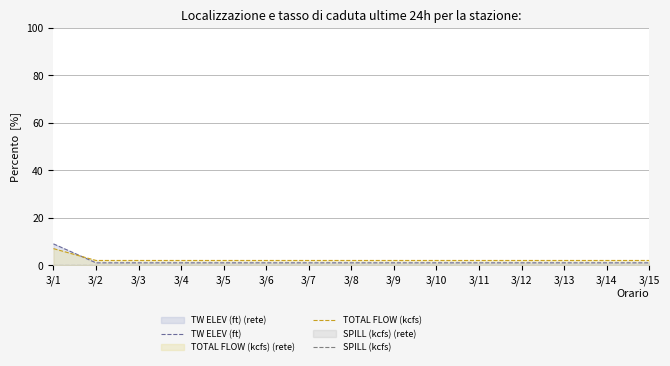

Which series has the largest range (max minus min)?

TW ELEV (ft)